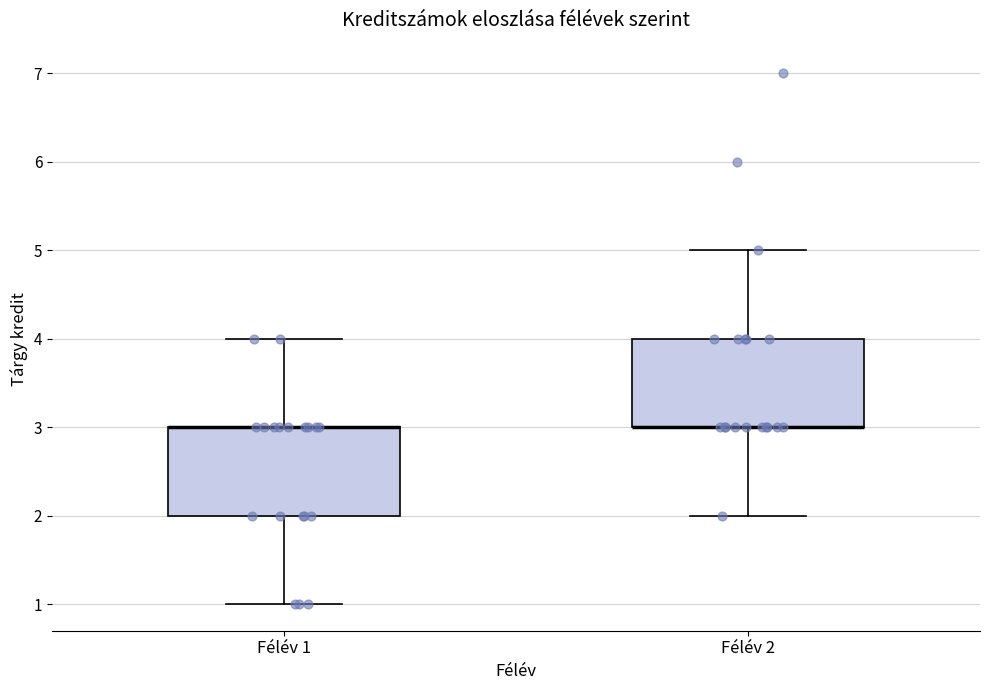

Where is the lower edge of the box for Félév 1 on the y-axis? The values are not printed on the chart, so give them approximately, as read against the axis.

2